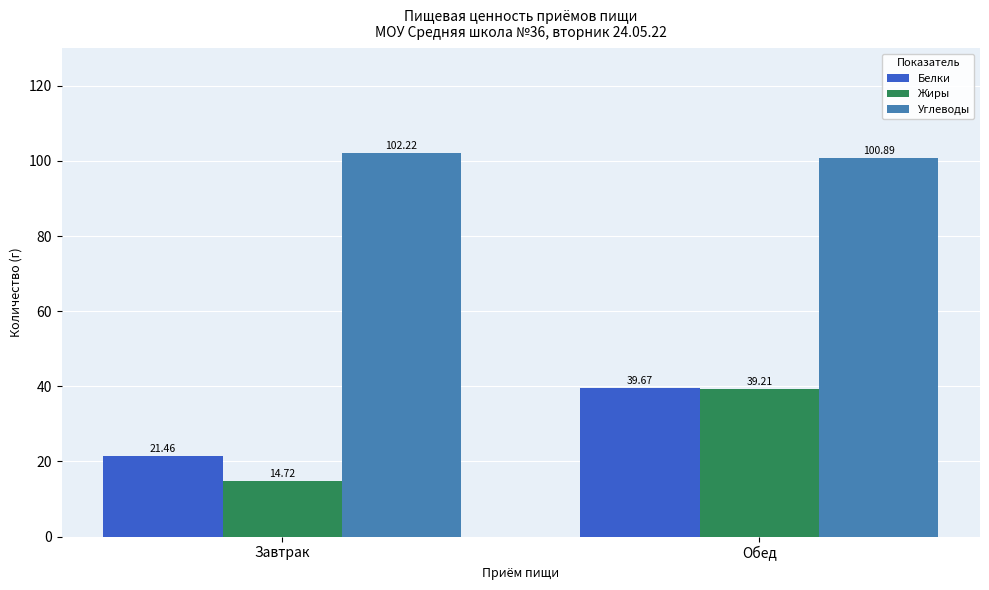

Read the Углеводы value at Завтрак.

102.2